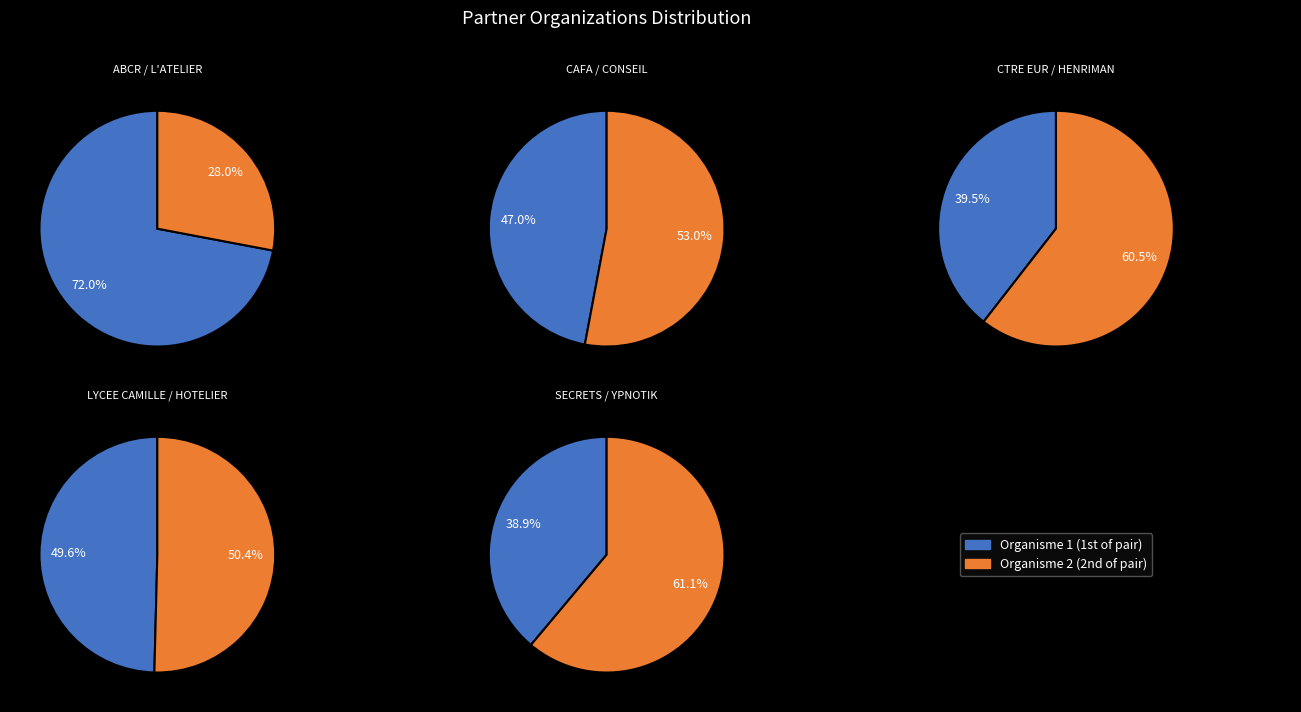

Which has a higher value, CAFA or YPNOTIK?

YPNOTIK